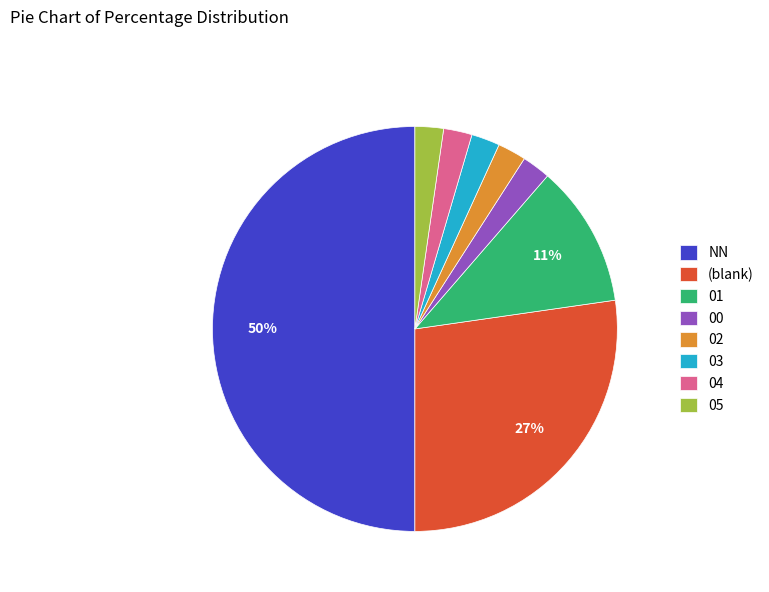

To the nearest percent, what is the average slice percentage?

12%